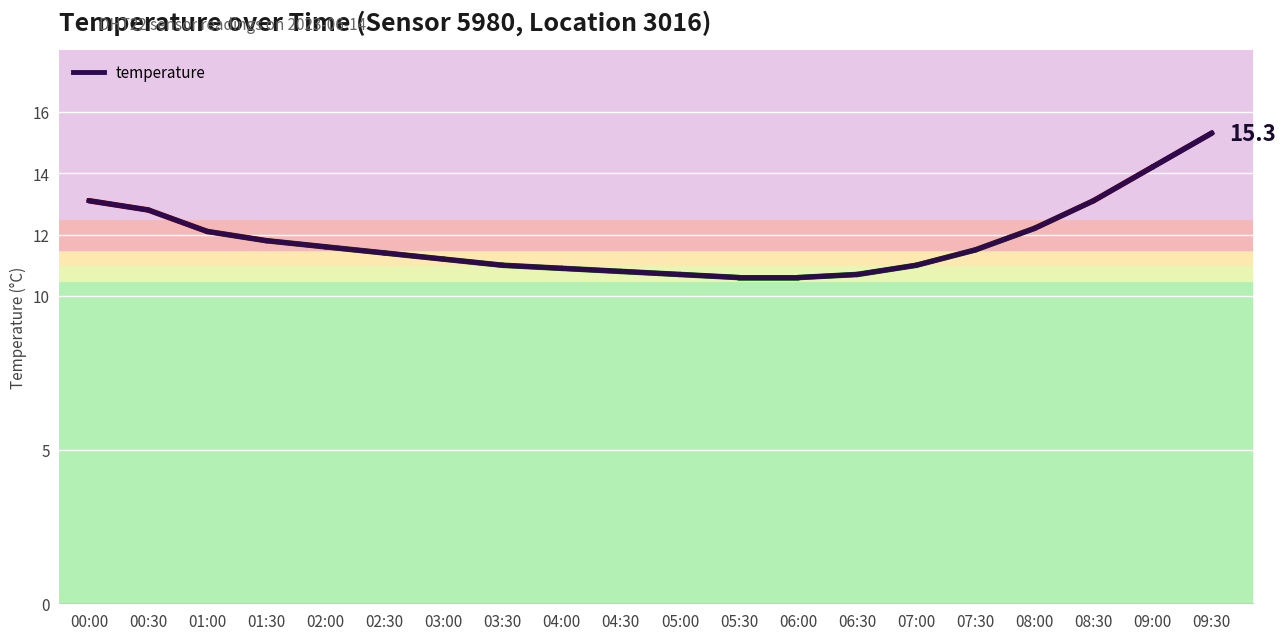

Reading left to right, list all the values displayed in this chart.

13.1	12.8	12.1	11.8	11.6	11.4	11.2	11.0	10.9	10.8	10.7	10.6	10.6	10.7	11.0	11.5	12.2	13.1	14.2	15.3